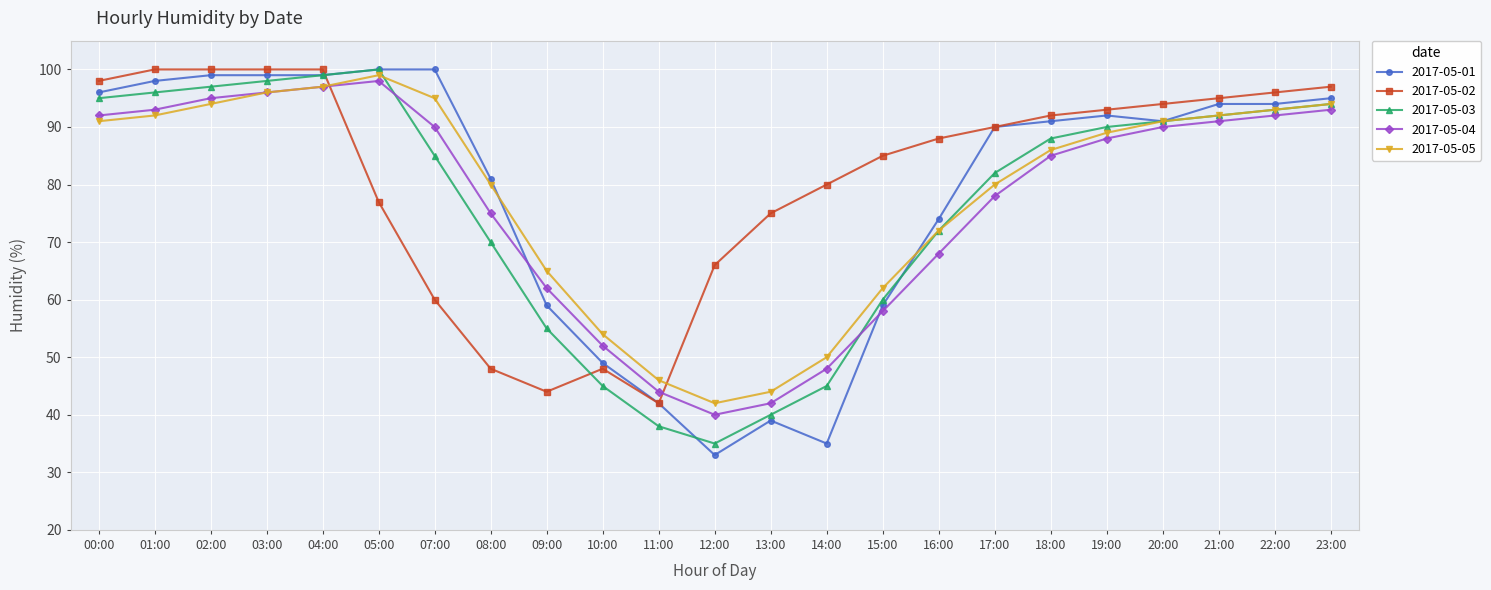

At which label does 2017-05-05 first exceed 89?

00:00